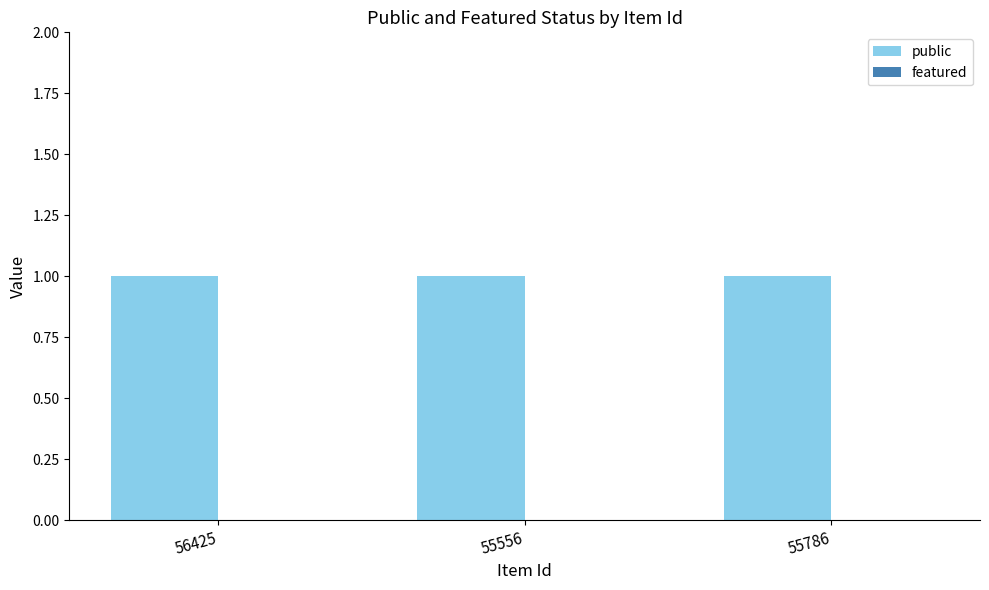

Where is public nearest to the value 1?

56425